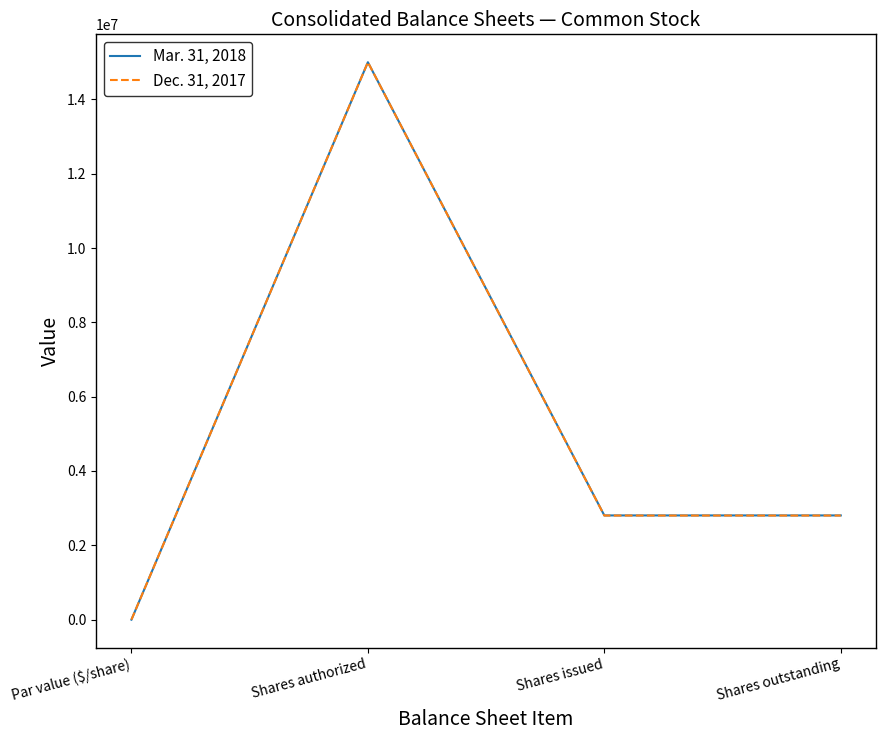

Which category has the highest value in the Mar. 31, 2018 series?

Shares authorized